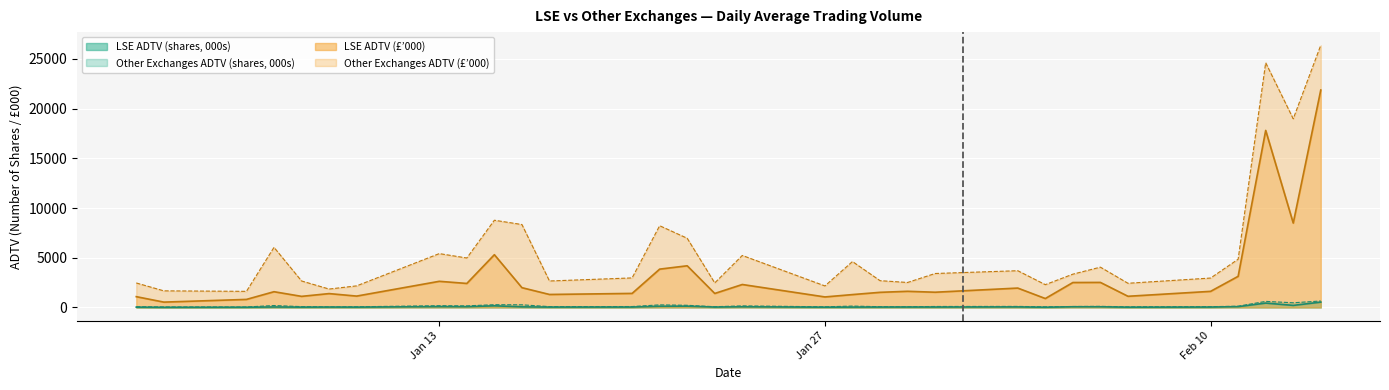

The value of LSE ADTV (shares) at 2025-01-17 is 13.8. True or false?

False